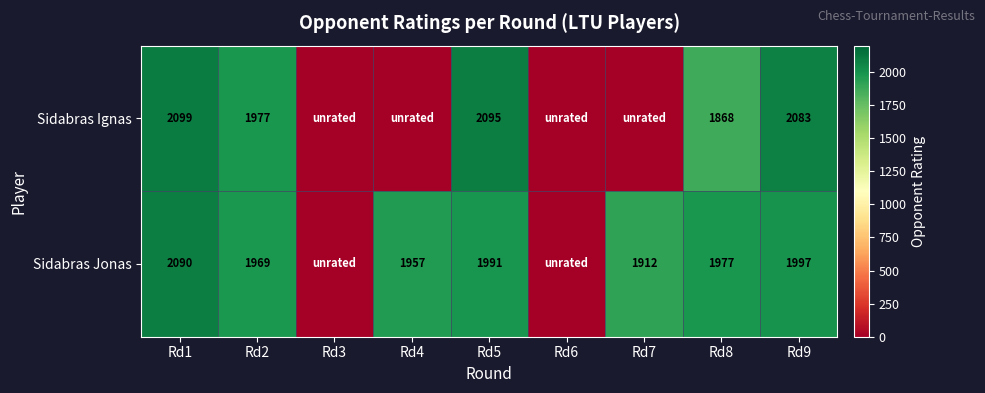

Which label corresponds to the largest value in the chart?

Rd1